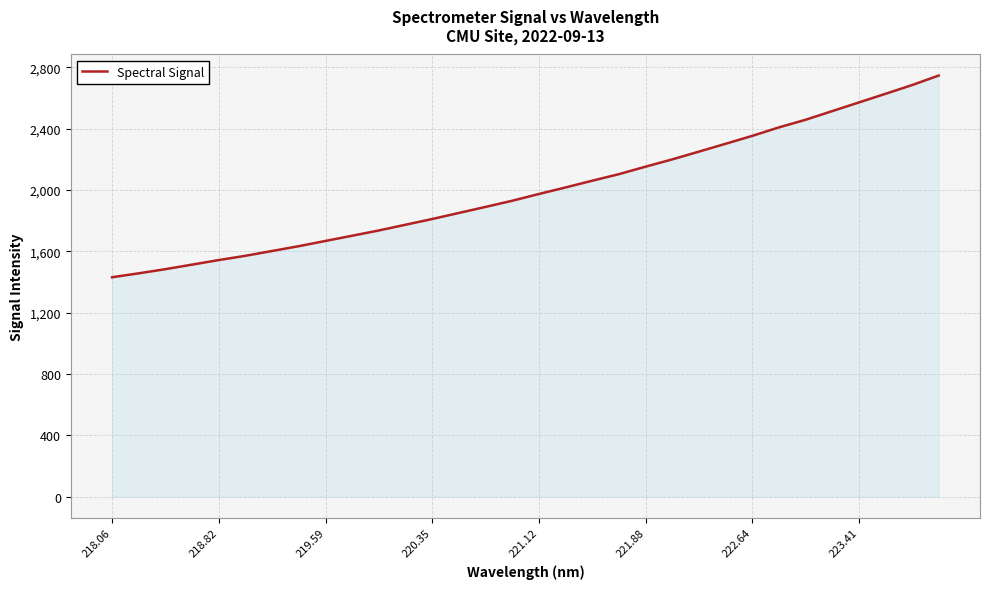

What is the maximum value shown in the chart?

2747.5